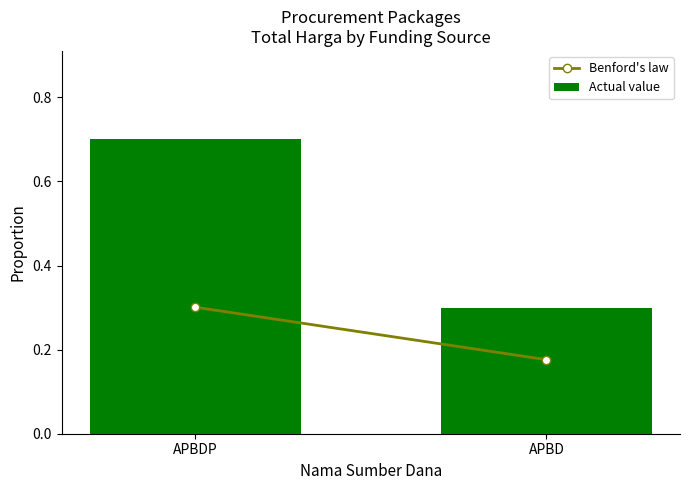

List the labels in order of value, largest first.

APBDP, APBD